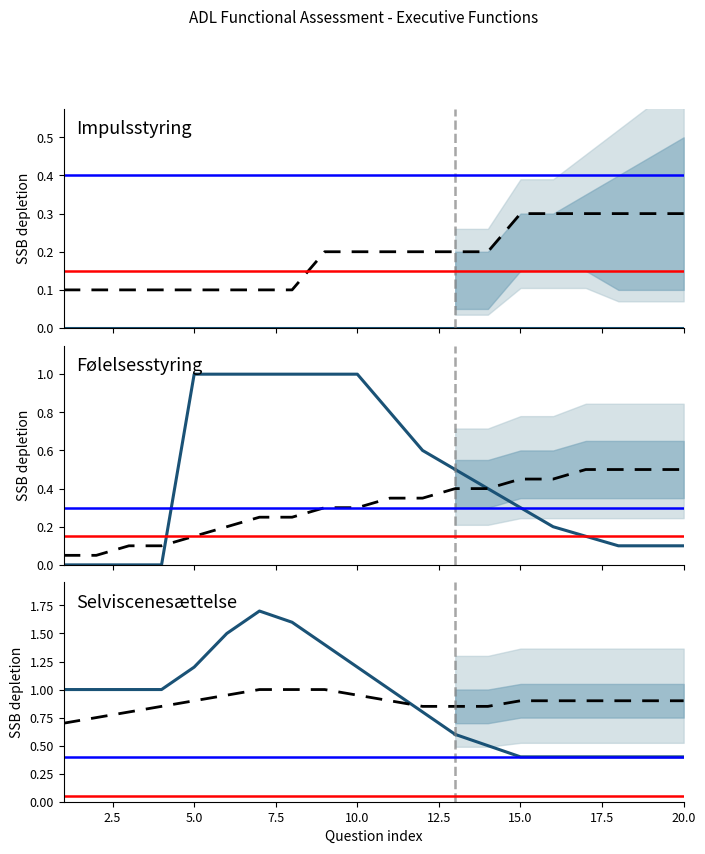

True or false: Arb. hukommelse and Impulsstyring cross at least once.

False